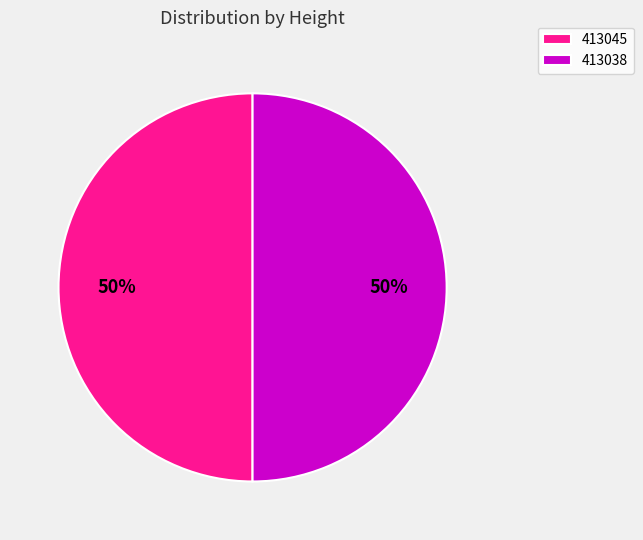

To the nearest percent, what is the average slice percentage?

50%